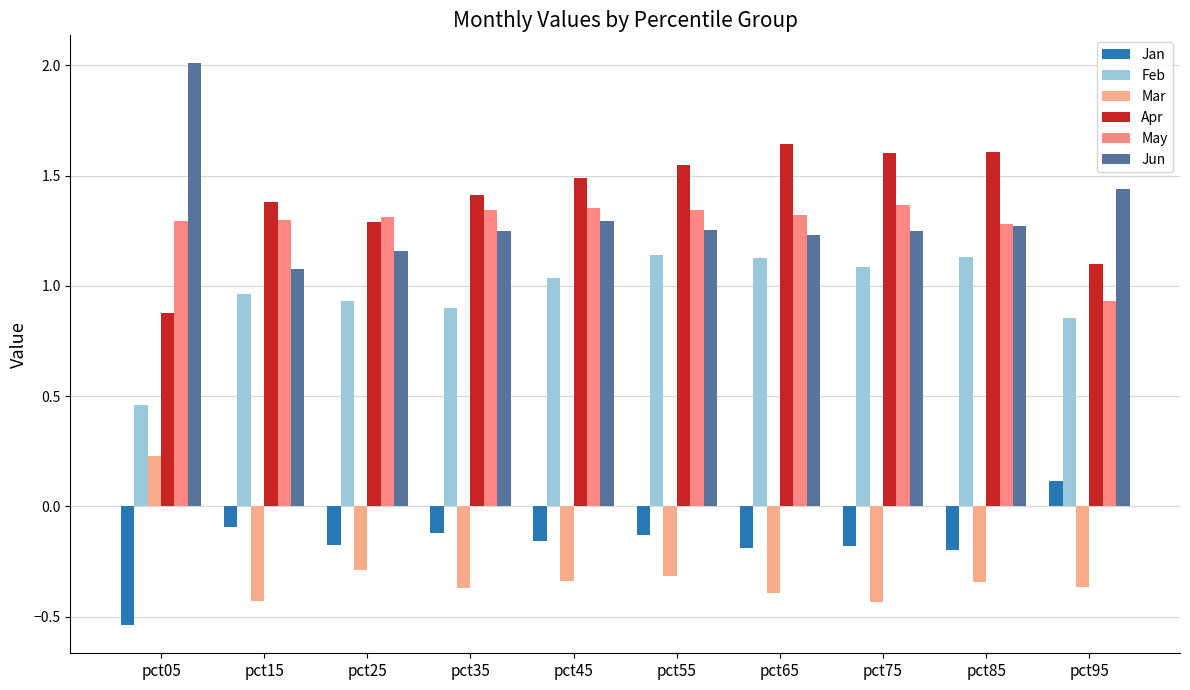

How many bars are there in total?

60